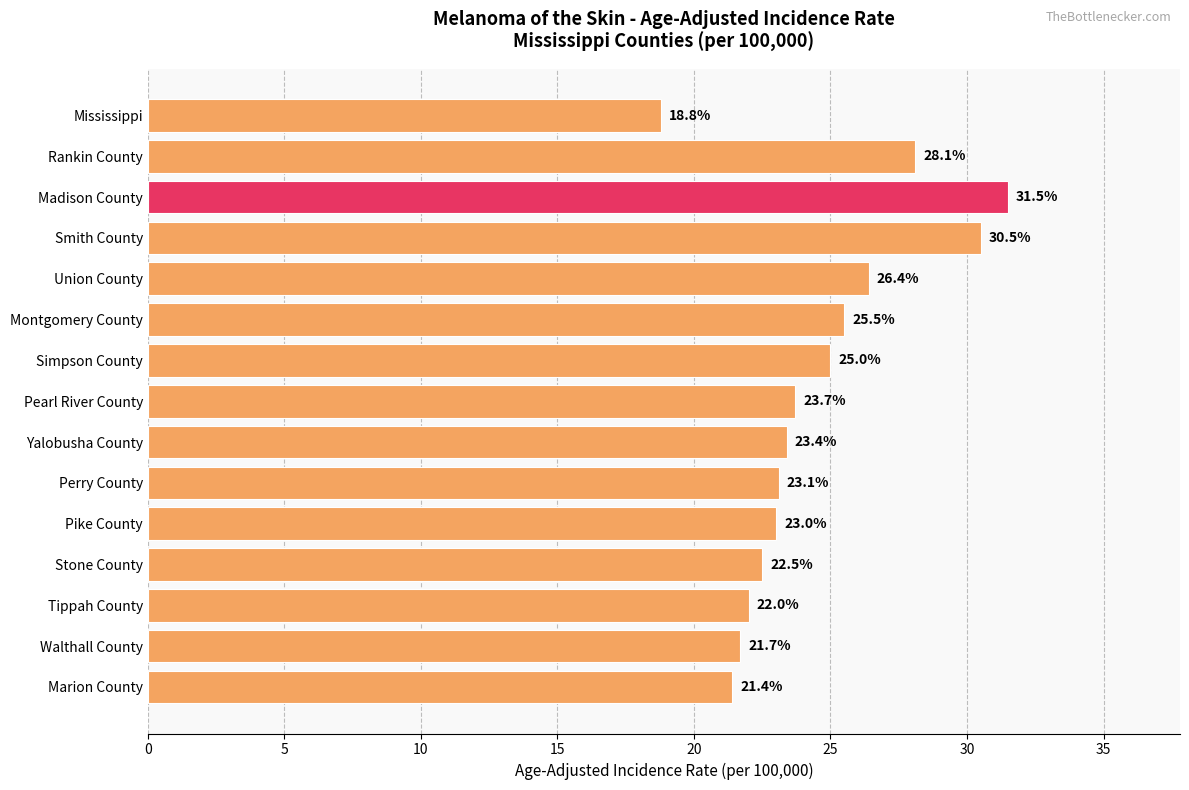

List the labels in order of value, largest first.

Madison County, Smith County, Rankin County, Union County, Montgomery County, Simpson County, Pearl River County, Yalobusha County, Perry County, Pike County, Stone County, Tippah County, Walthall County, Marion County, Mississippi